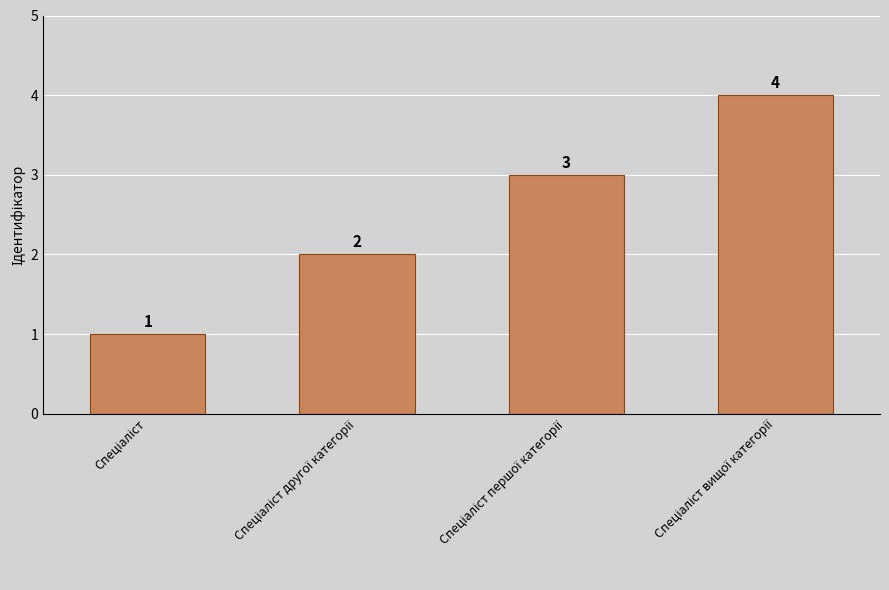

What is the value of the 4th bar from the left?

4